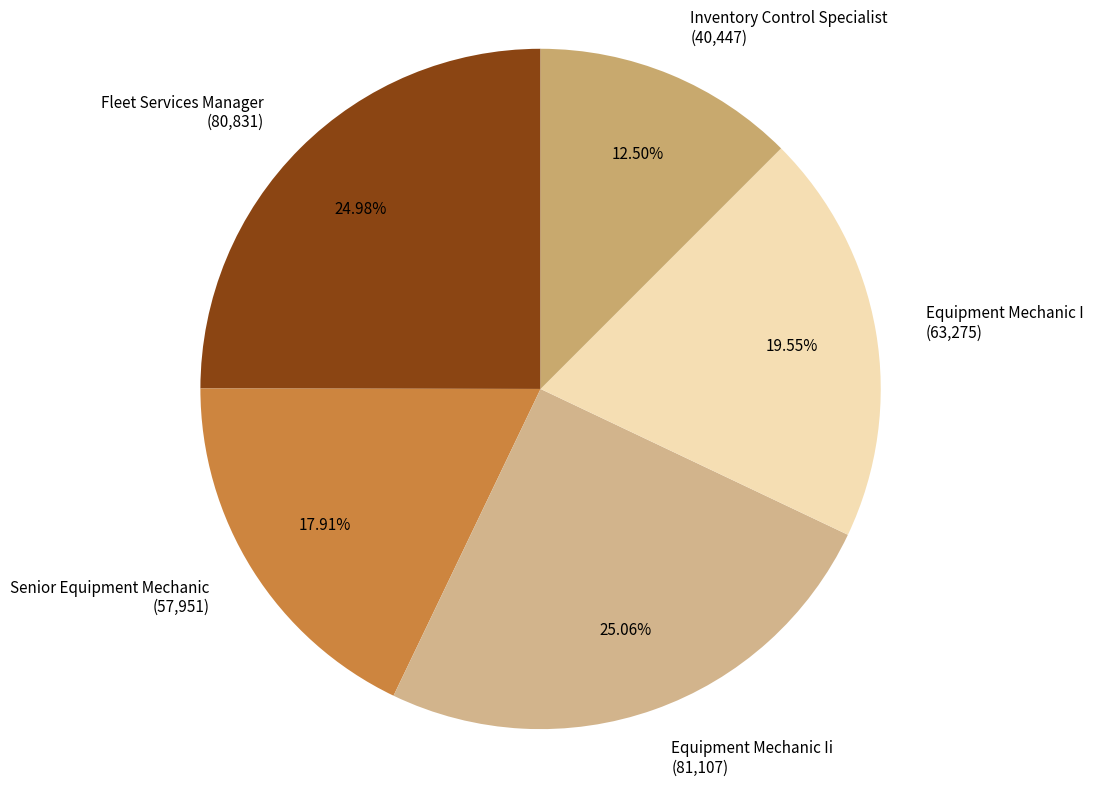

How many segments does this pie chart have?

5